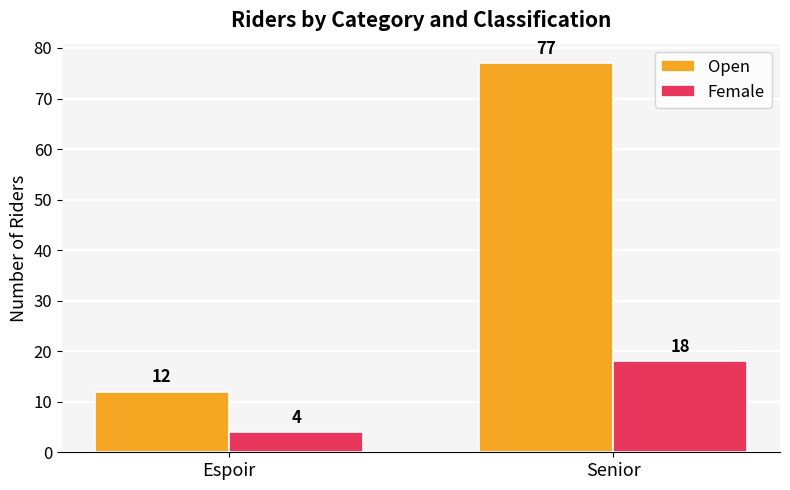

What are all the series names shown in the legend?

Open, Female